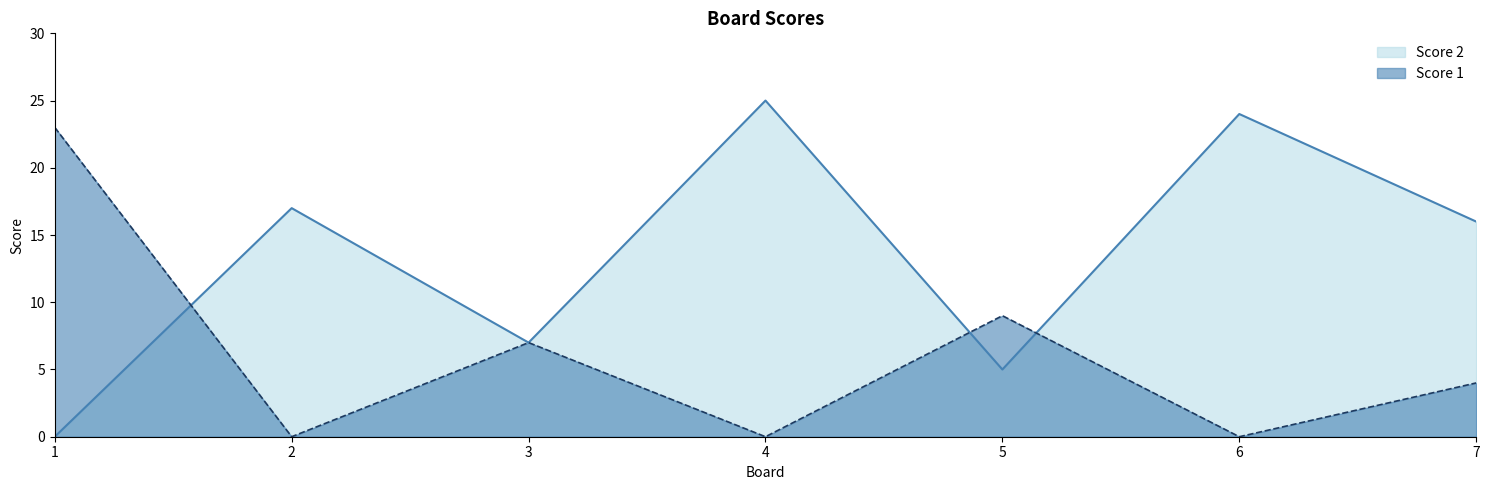

How many interior local valleys does the Score 1 series have?

3